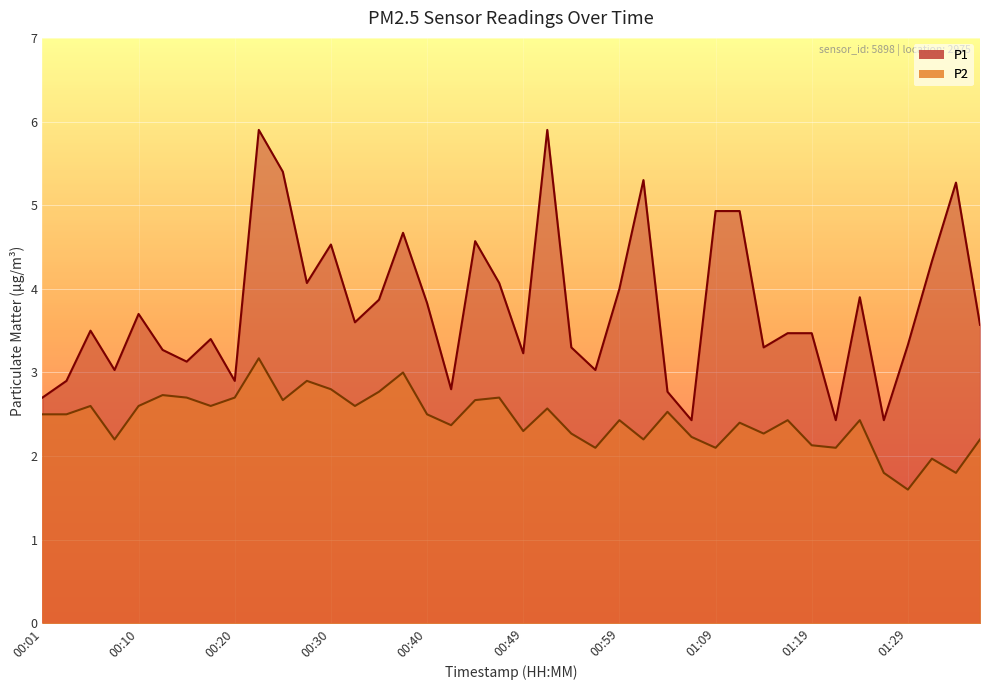

Which series changed the most between 00:47 and 01:31?

P2